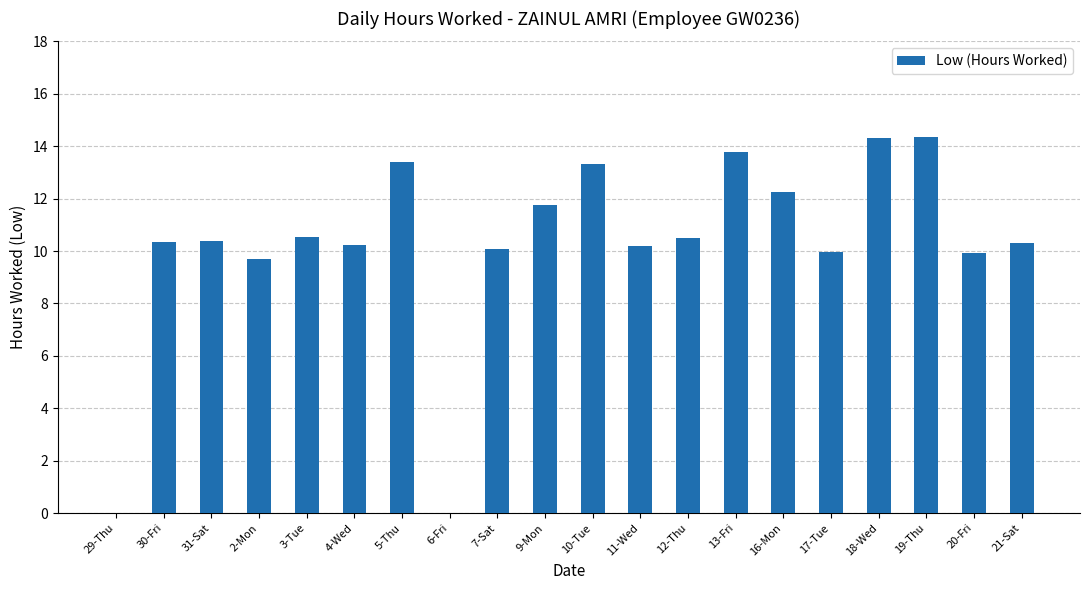

True or false: the data shows 8.1 at 16-Mon.

False